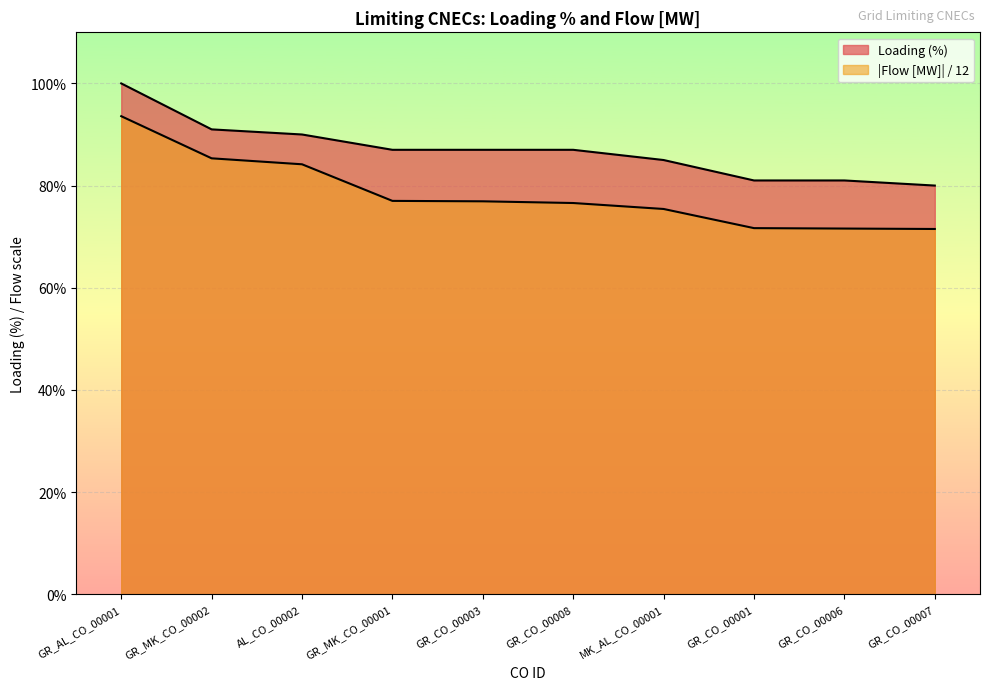

Is it true that Loading (%) equals 26.7 at GR_CO_00007?

False